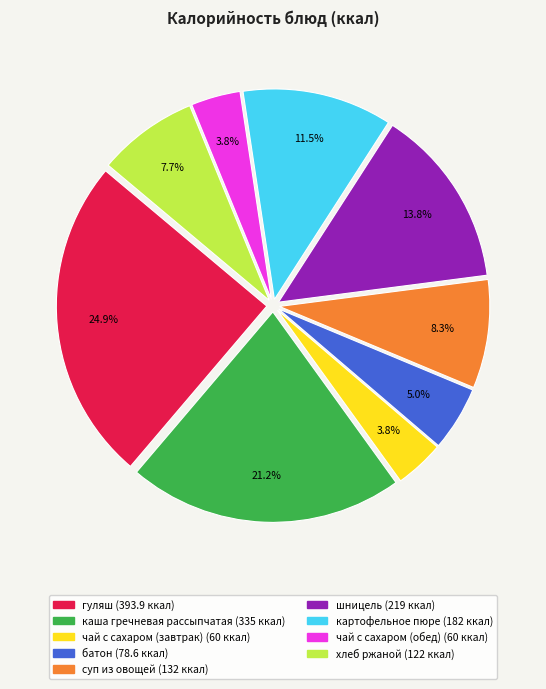

The суп из овощей slice represents 8% of the pie. True or false?

True